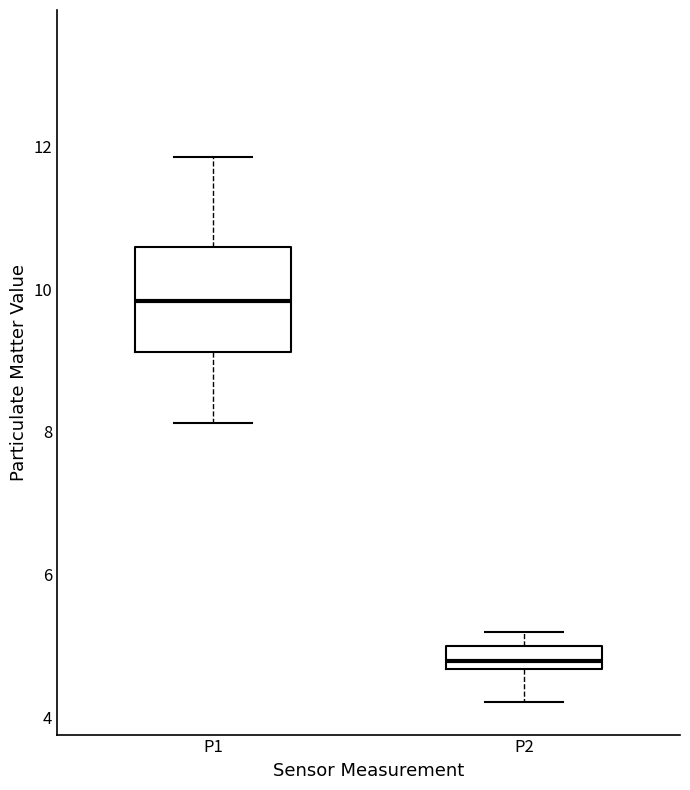

Comparing the boxes themselves (not the whiskers), which one is the tallest?

P1